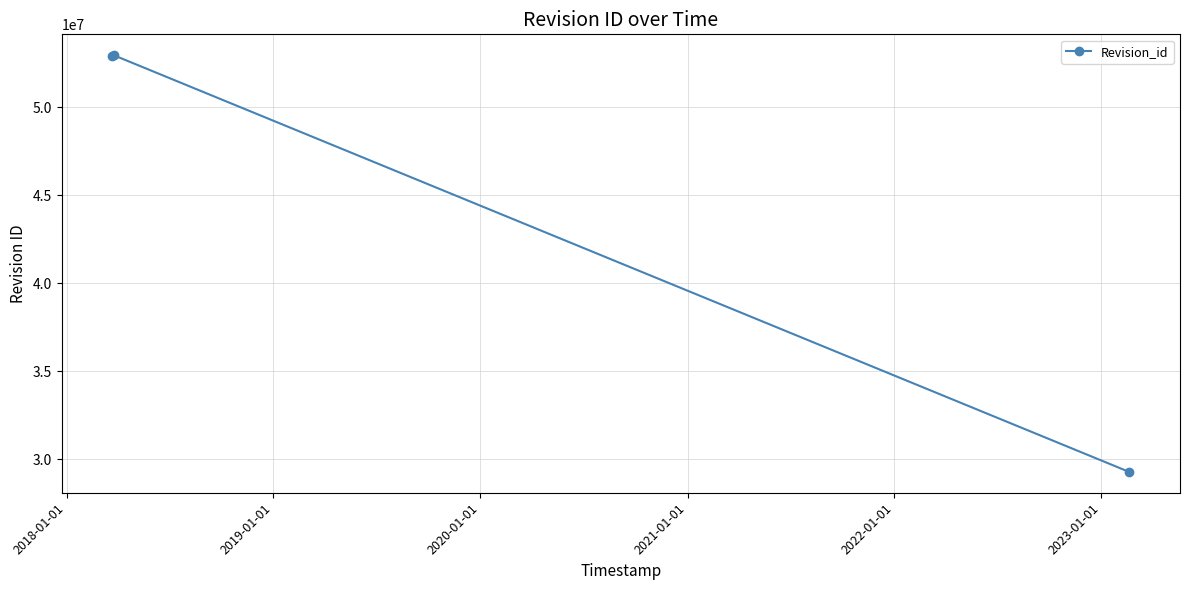

What is the maximum value shown in the chart?

52973310